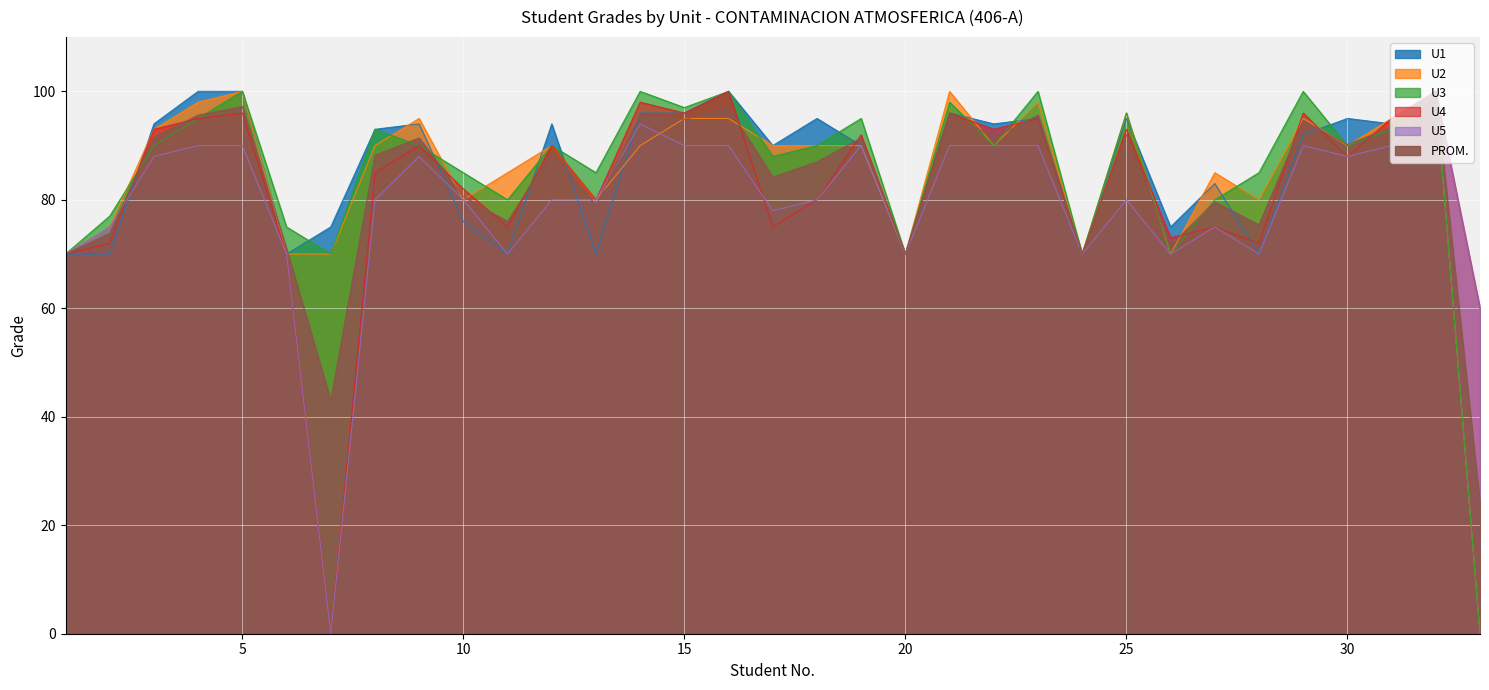

Is it true that U3 equals 93.0 at 31?

True